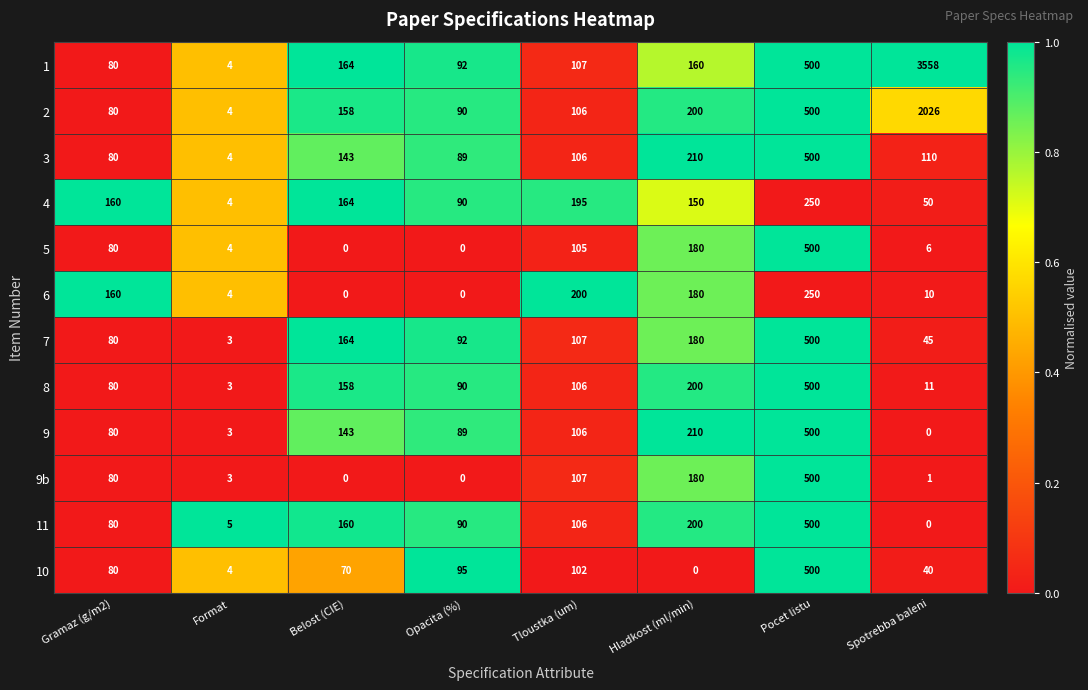

At which category is the sum across all series the highest?

Spotrebba baleni